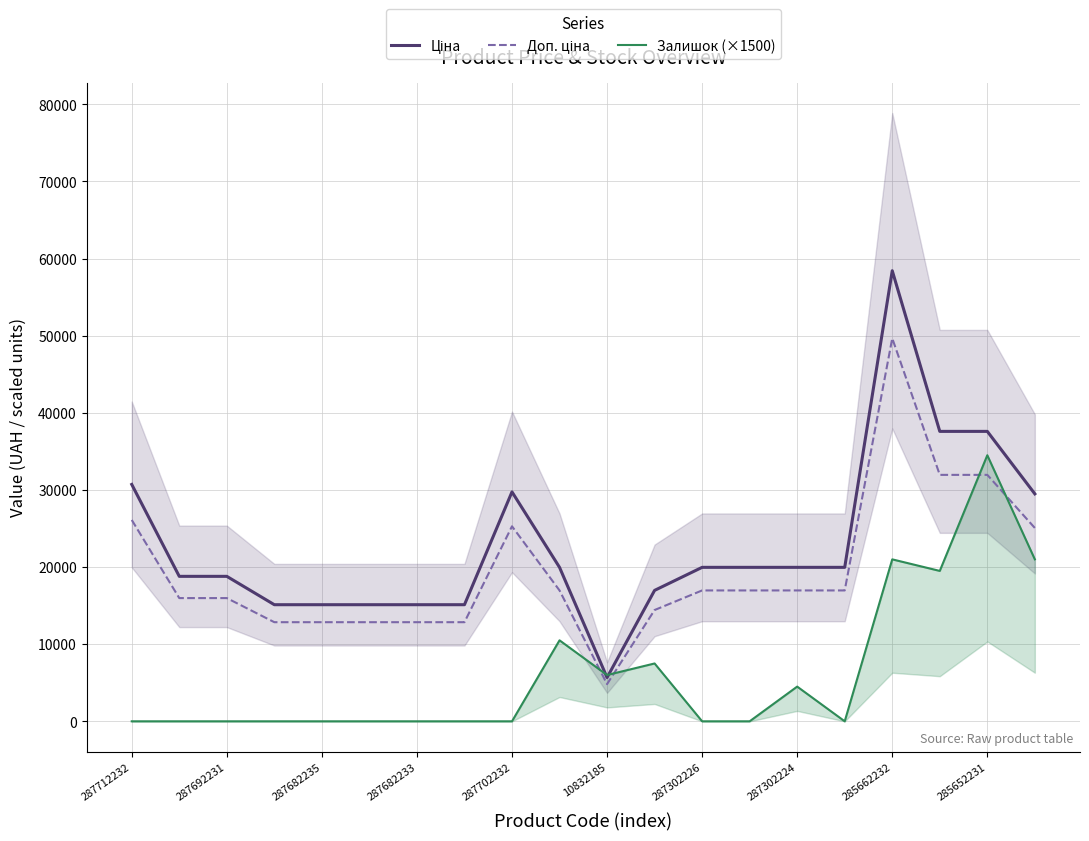

True or false: Залишок (×1500) has a value of 10303.6 at 285662232.

False